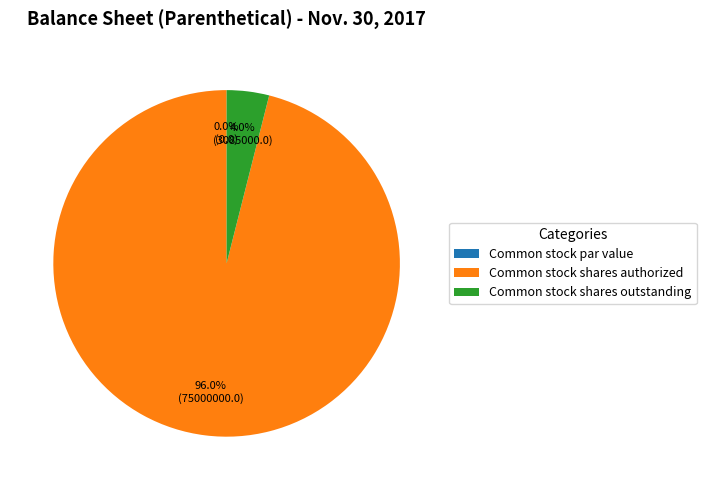

What is the change in value from Common stock shares authorized to Common stock shares outstanding?

-71915000.0